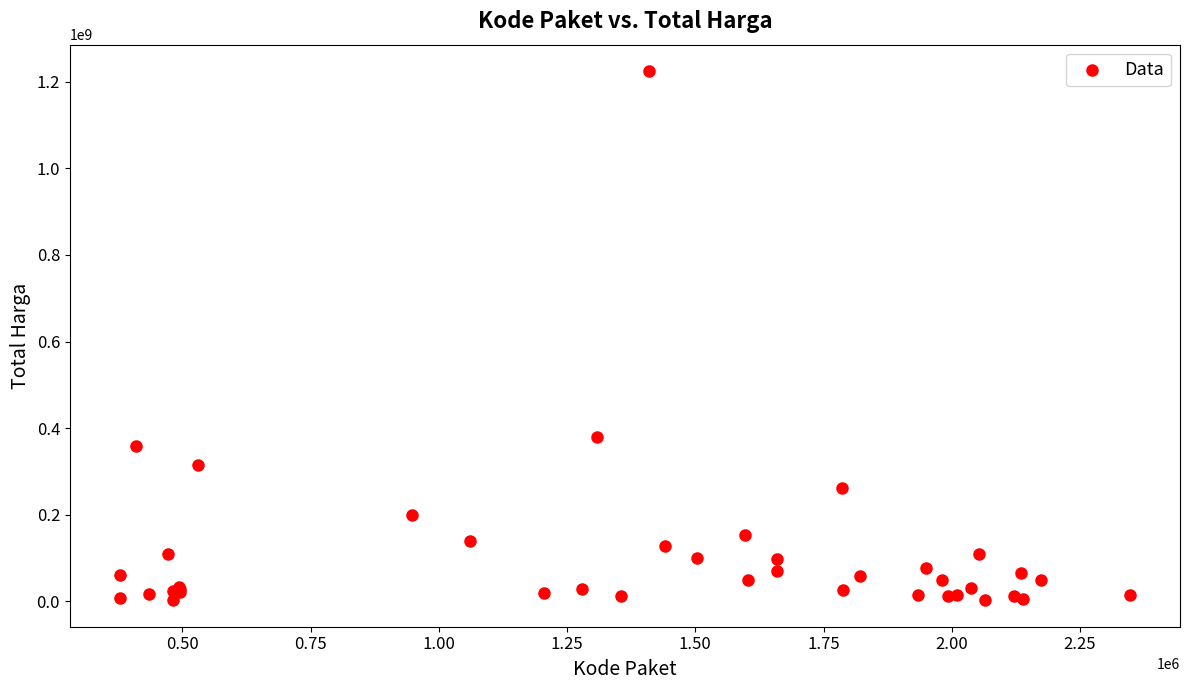

What Y value in the scatter plot is closest to 613538875?

379075000